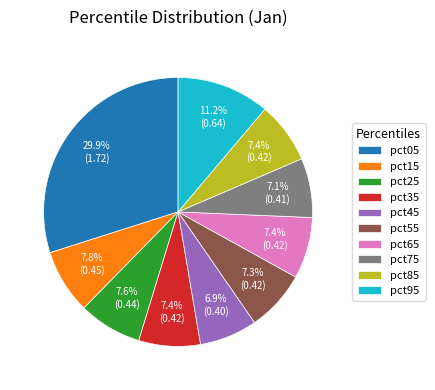

To the nearest percent, what percentage of the pie is pct55?

7%